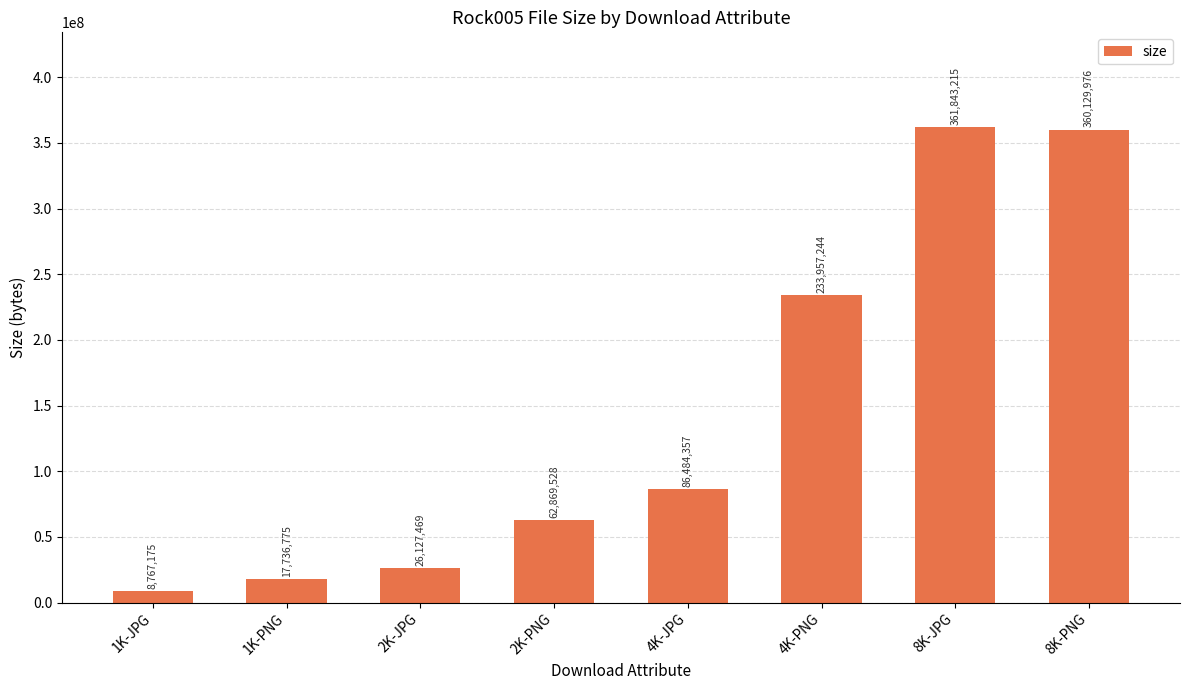

Between 1K-JPG and 8K-PNG, which is larger?

8K-PNG